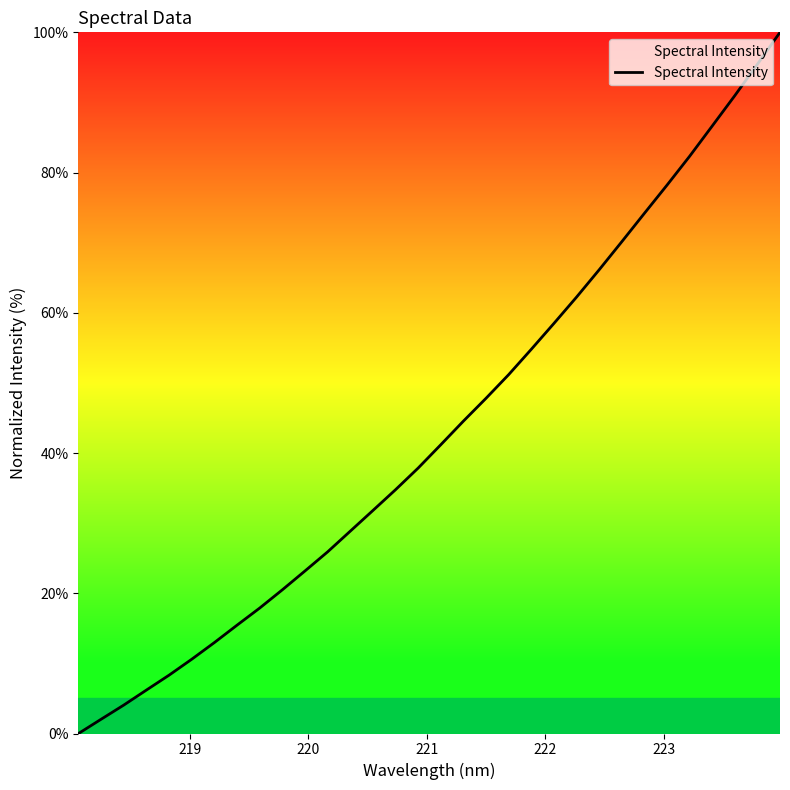

What is the greatest value displayed?

100.0